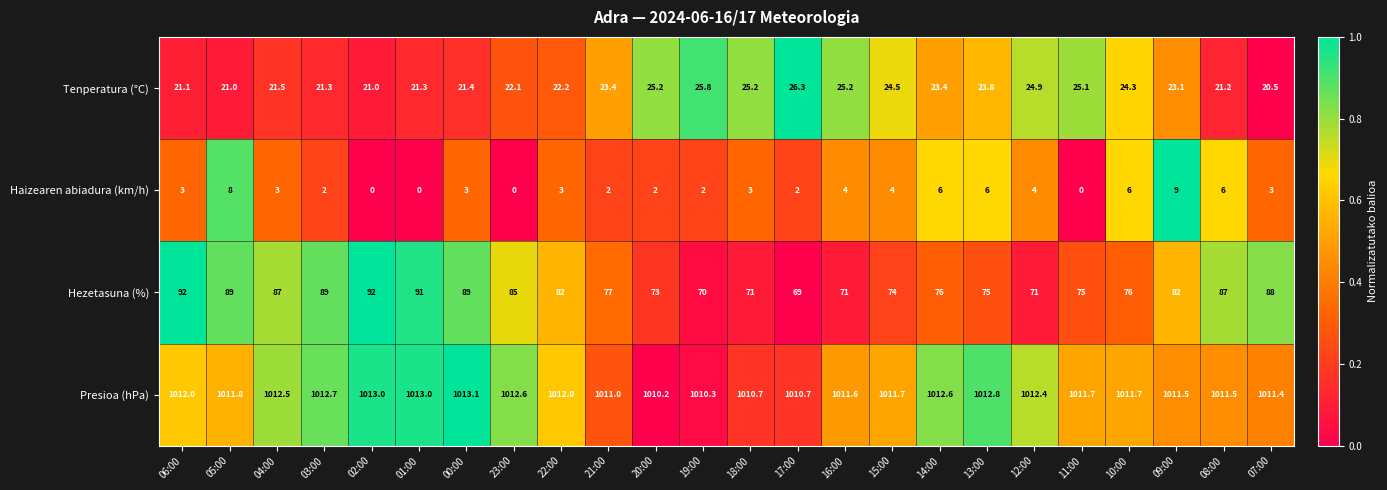

What is the greatest value displayed?

1013.1